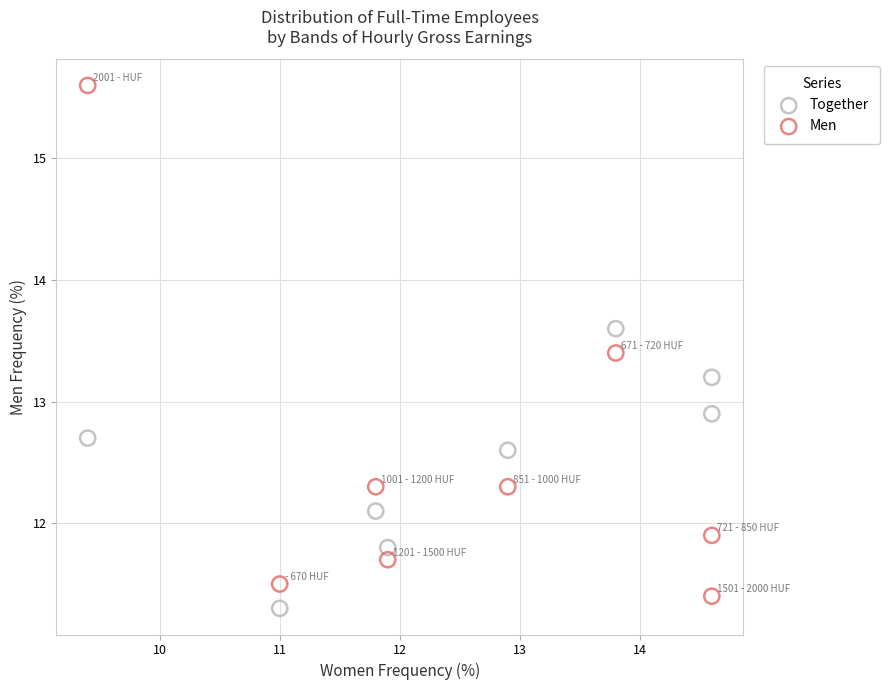

Which series has the widest spread of Y values?

Men